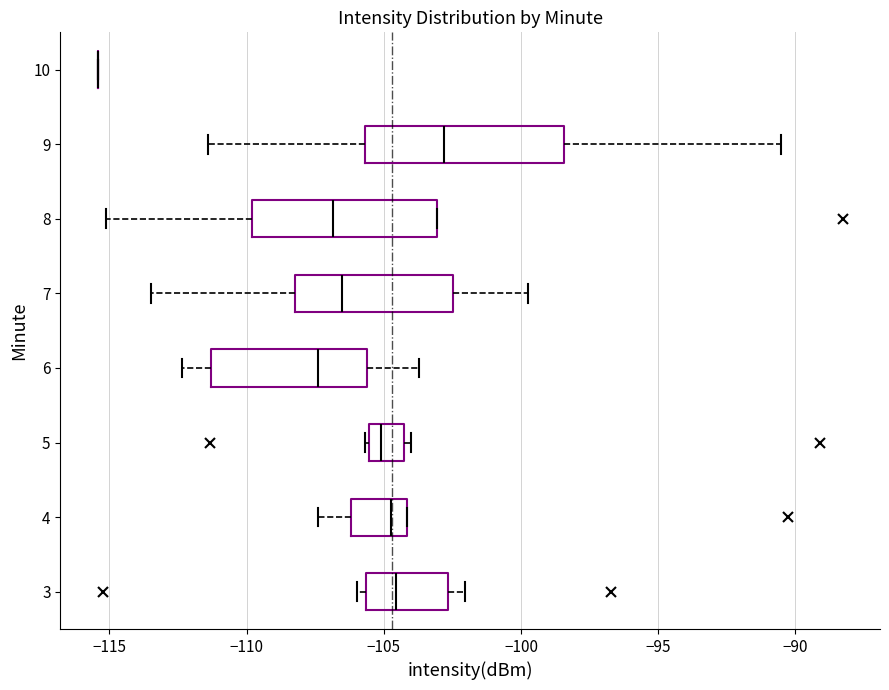

Reading bottom to top, read every box against the x-axis: the position of its median line, the range the box covers, and the ends of its whiskers. The values are not printed on the chart, so give them approximately, as read against the axis.

3: median -104.5, box -105.5 to -102.5, whiskers -106.0 to -102.0
4: median -104.5, box -106.0 to -104.0, whiskers -107.5 to -104.0
5: median -105.0, box -105.5 to -104.5, whiskers -105.5 to -104.0
6: median -107.5, box -111.5 to -105.5, whiskers -112.5 to -103.5
7: median -106.5, box -108.0 to -102.5, whiskers -113.5 to -99.5
8: median -107.0, box -110.0 to -103.0, whiskers -115.0 to -103.0
9: median -103.0, box -105.5 to -98.5, whiskers -111.5 to -90.5
10: box collapsed to a line at -115.5, whiskers -115.5 to -115.5